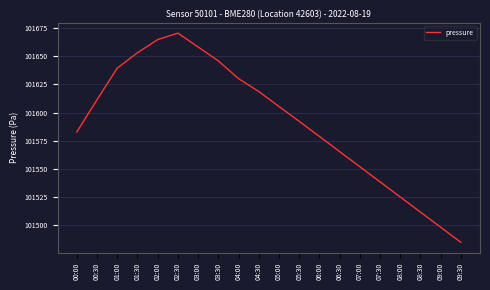

What position from the right is 00:30?

19